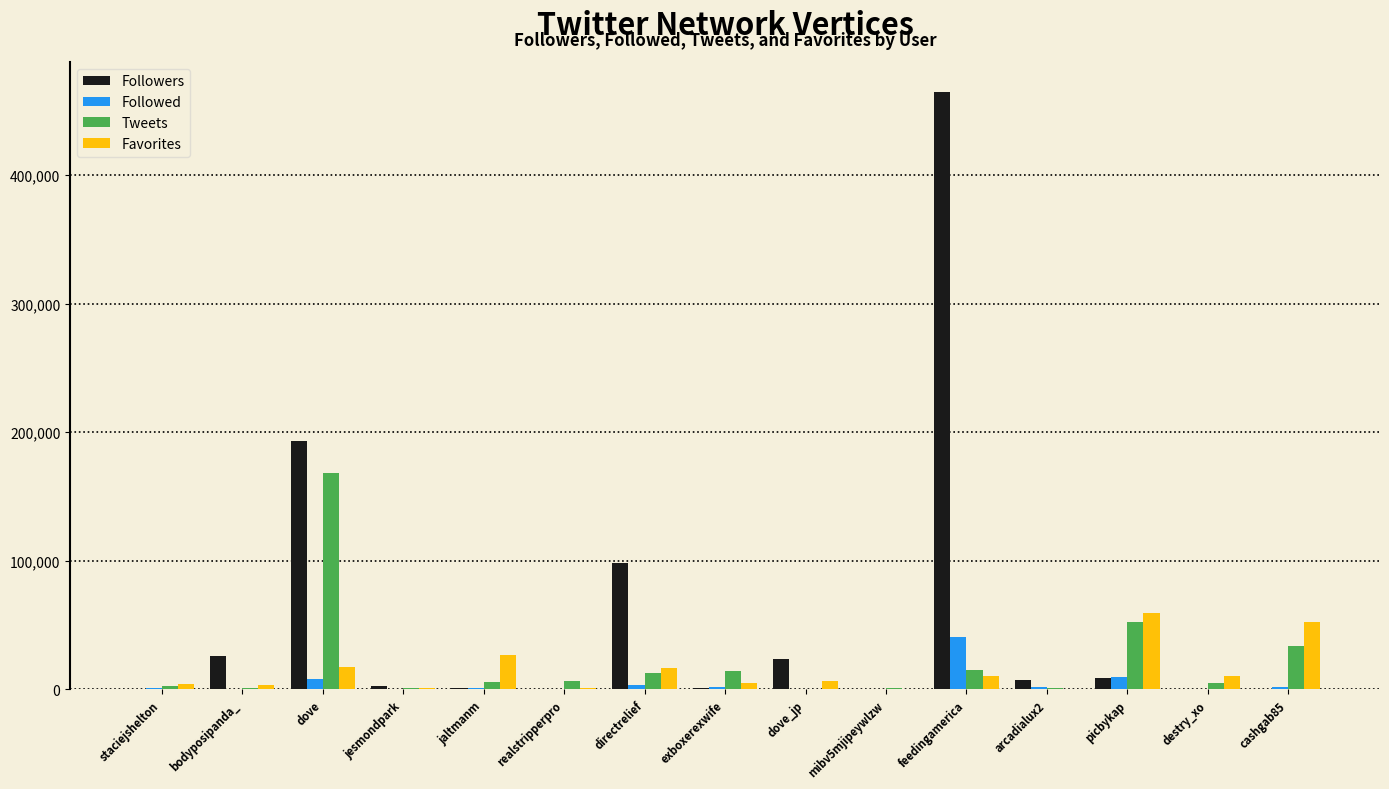

Where is Followers nearest to the value 232398?

dove